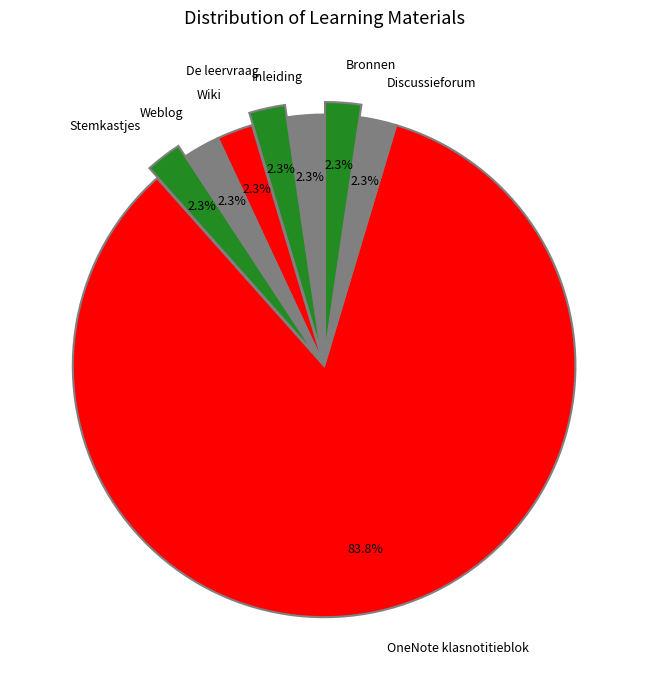

Is the sum of Weblog and Discussieforum greater than half?

No